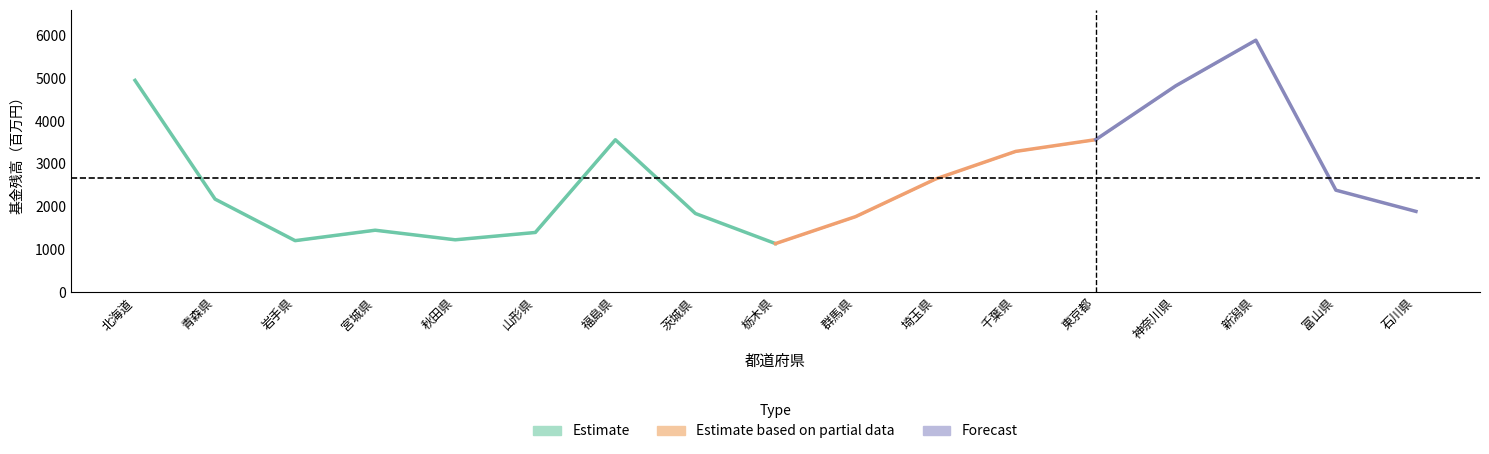

Which has a higher value, 群馬県 or 新潟県?

新潟県